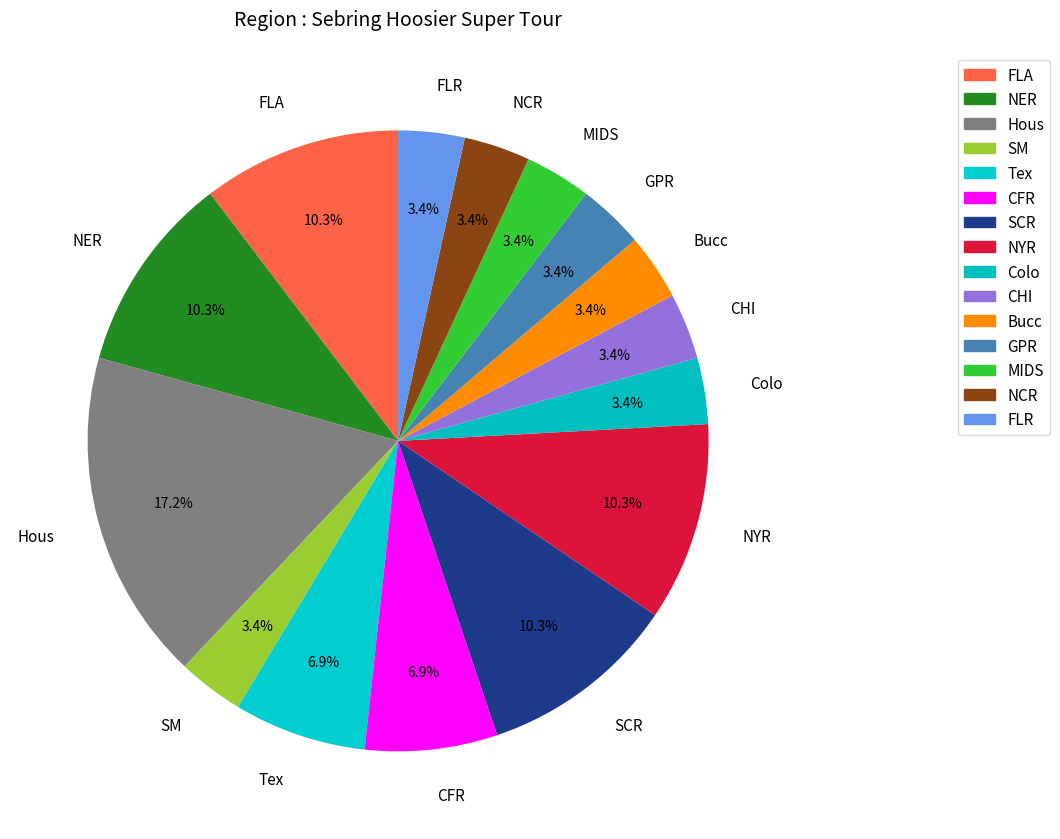

What percentage is the NER slice, to the nearest percent?

10%